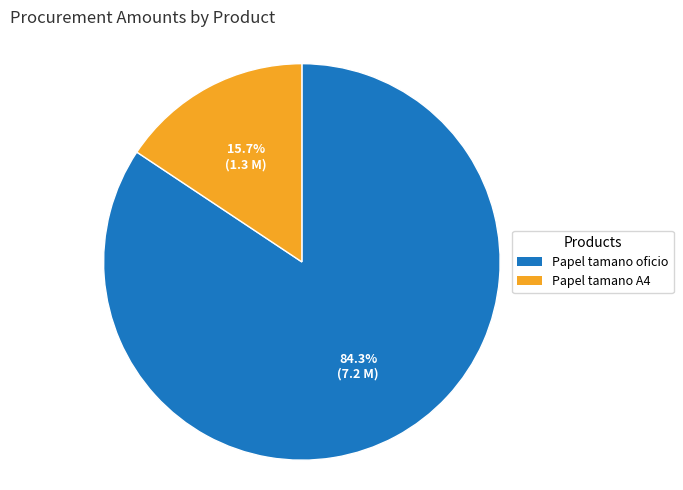

Which has a higher value, Papel tamano oficio or Papel tamano A4?

Papel tamano oficio